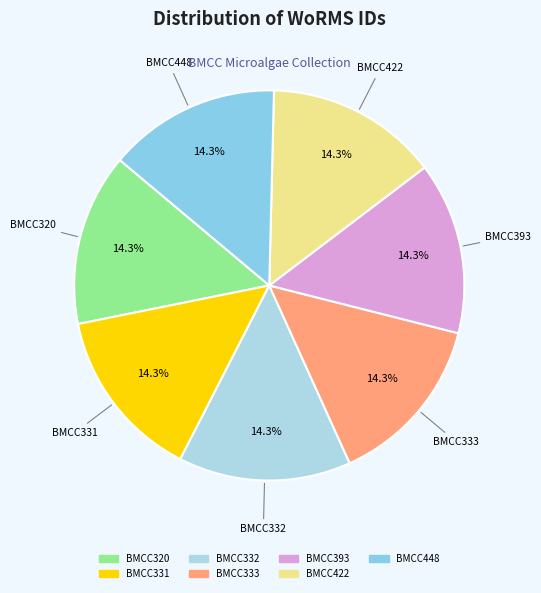

What percentage is NOT represented by BMCC333?

85.7%